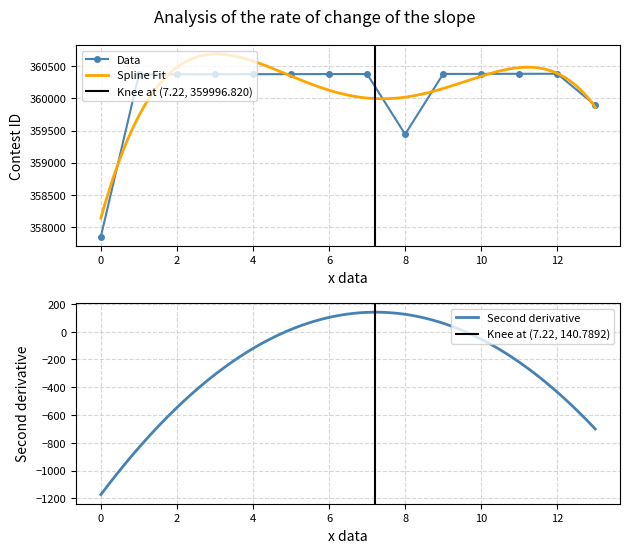

How many values in the Data series are below 360378?

7